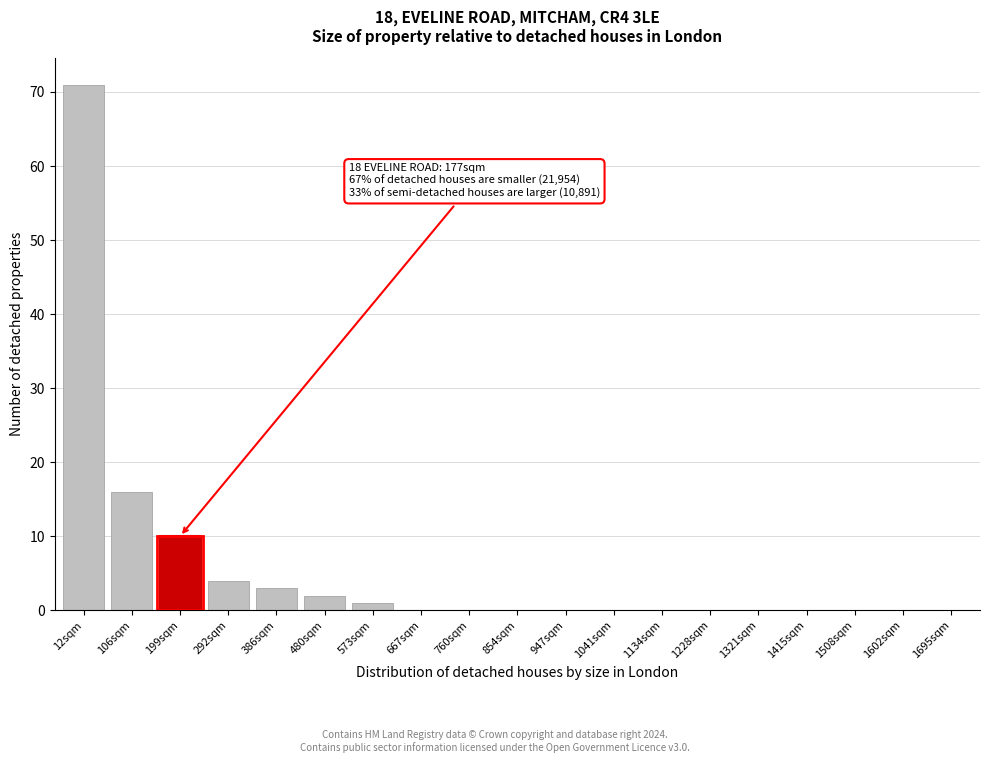

True or false: the data shows 0 at 1695sqm.

True